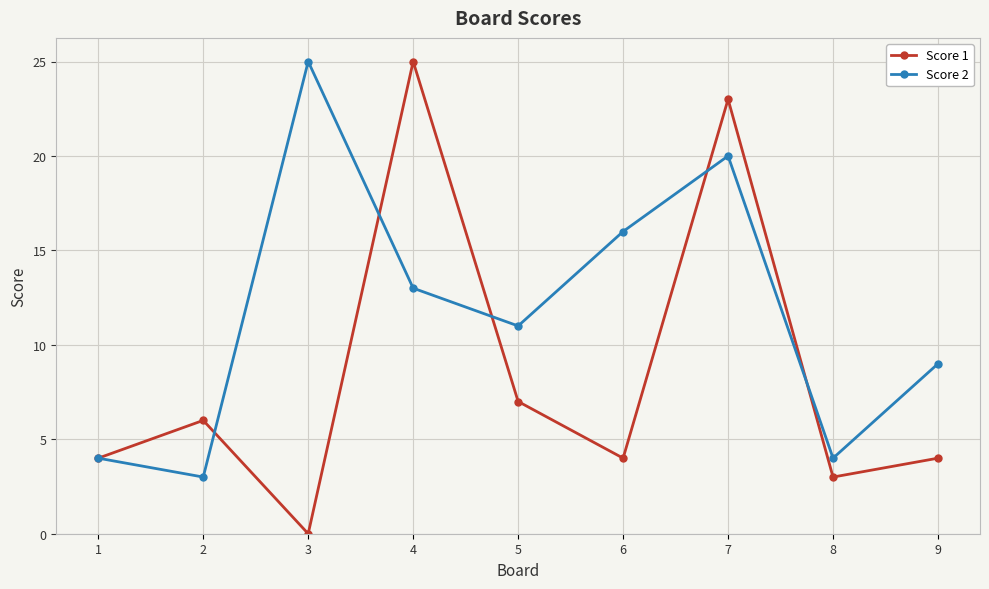

True or false: Score 1 and Score 2 cross at least once.

True